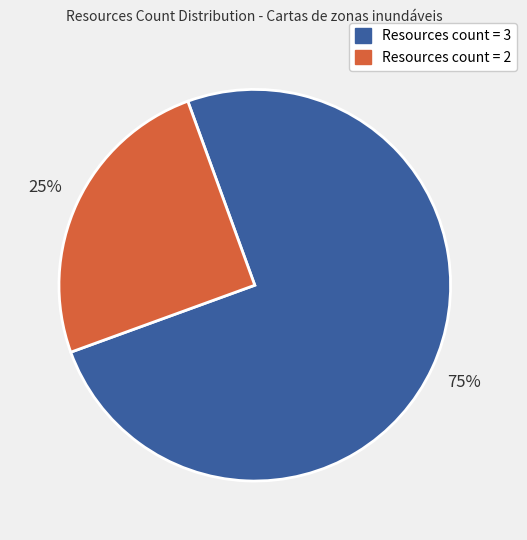

What is the smallest slice in the pie chart?

Resources count = 2